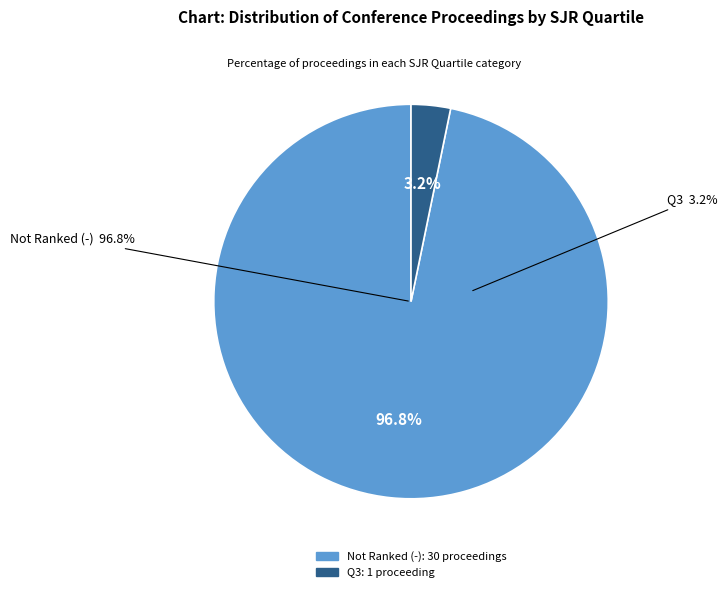

Is it true that - is 91% of the pie?

False